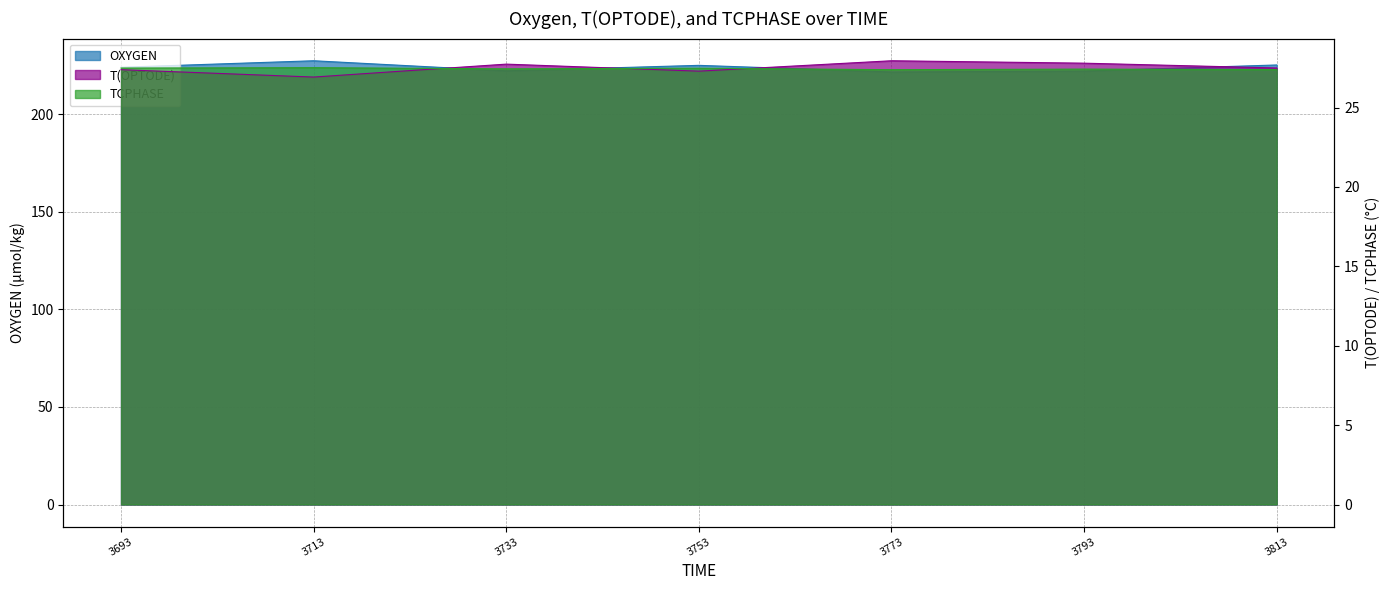

How many categories are shown in the chart?

7